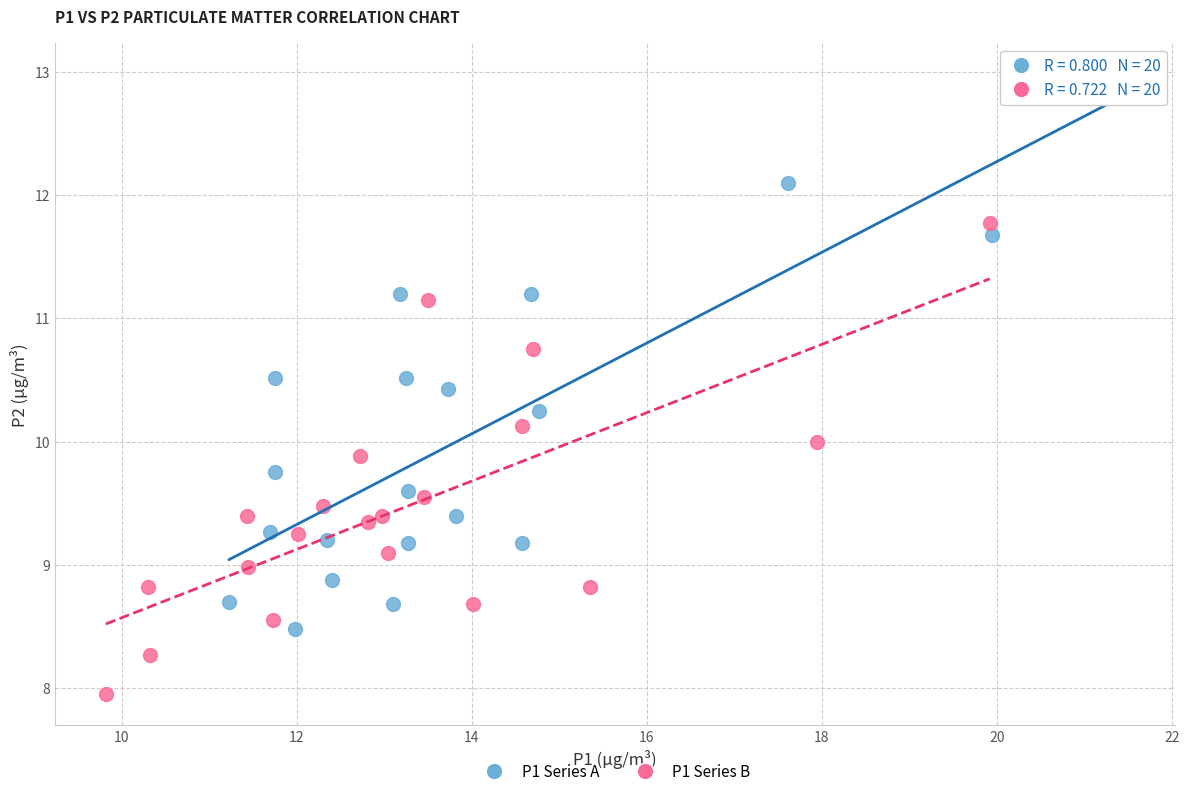

Which series reaches the maximum Y coordinate?

P1 Series A